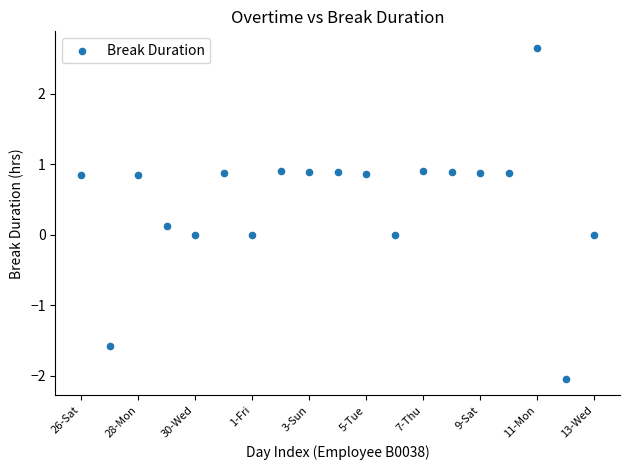

What is the range of Y values (max minus min)?

4.7